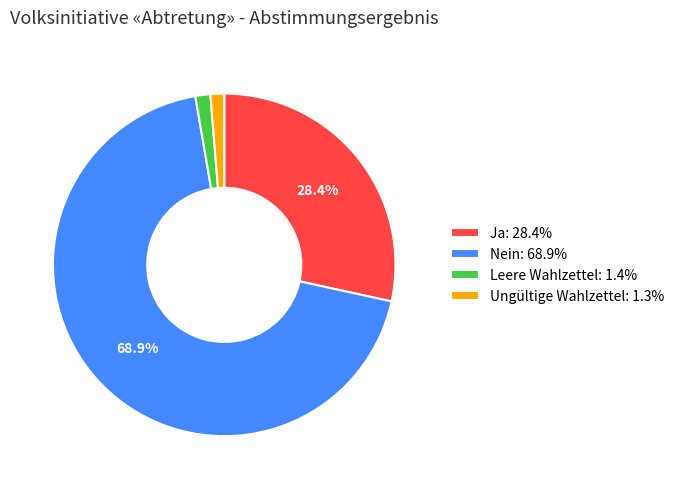

How many segments does this pie chart have?

4